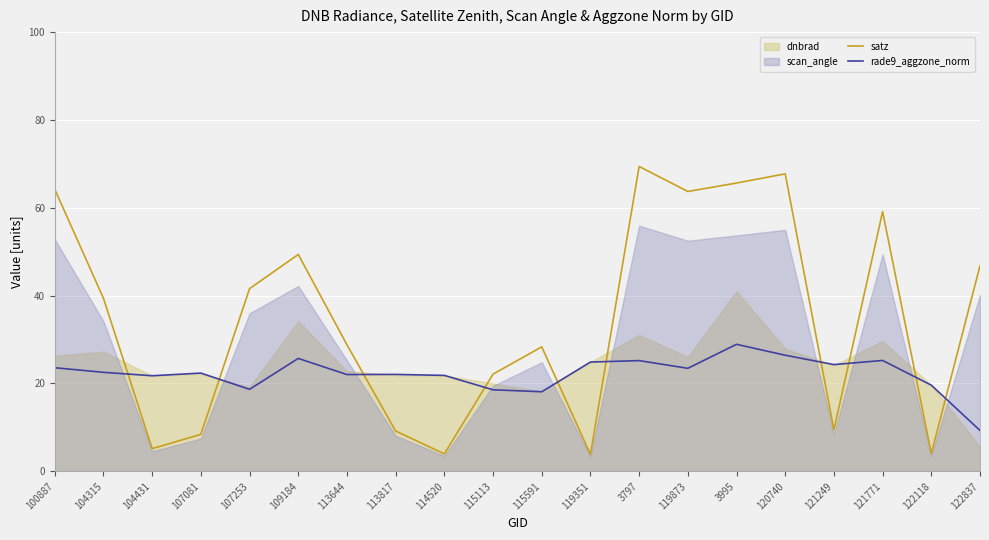

What value does the rade9_aggzone_norm series have at 114520?

21.8